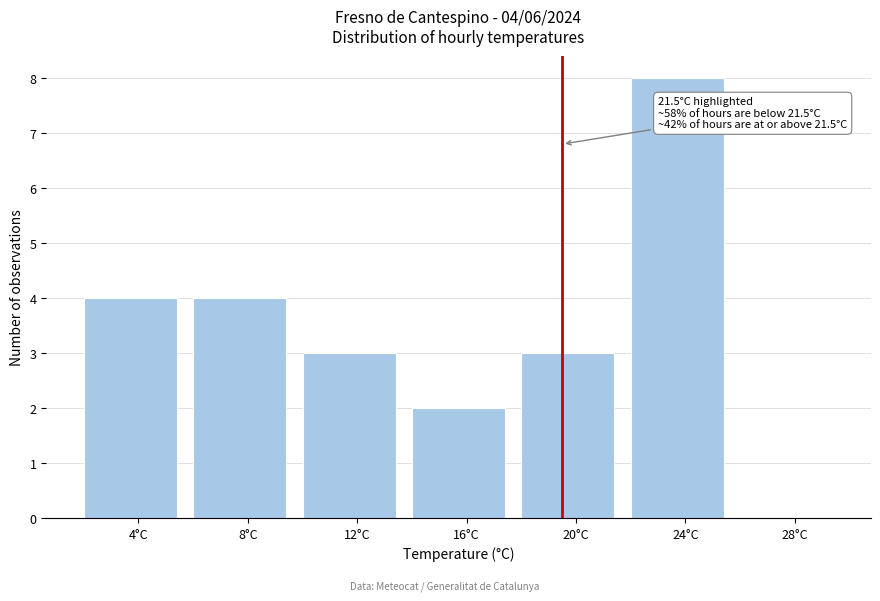

Reading right to left, transcribe all the data shown in this chart.

28°C=0	24°C=8	20°C=3	16°C=2	12°C=3	8°C=4	4°C=4